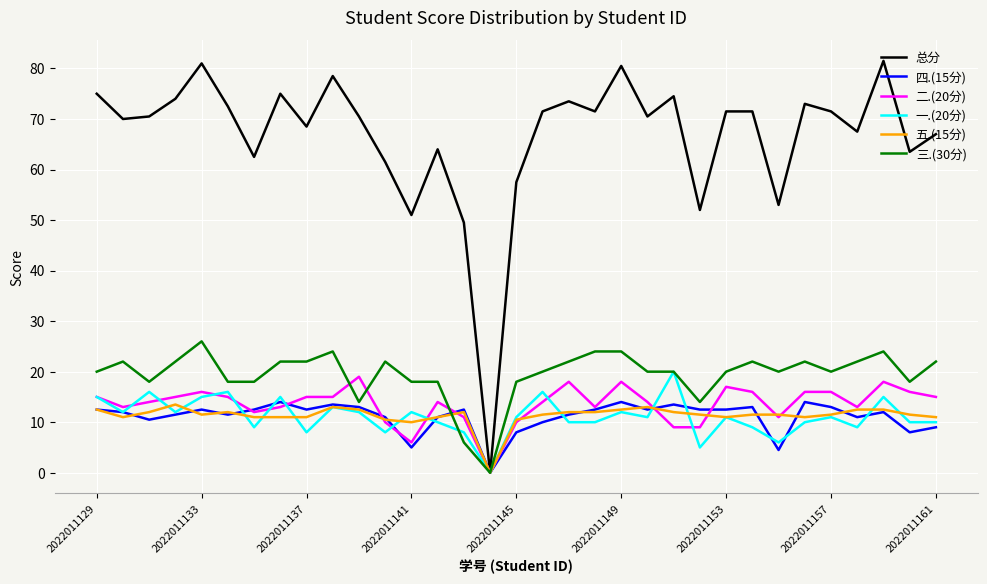

What is the highest value of the 总分 series?

81.5